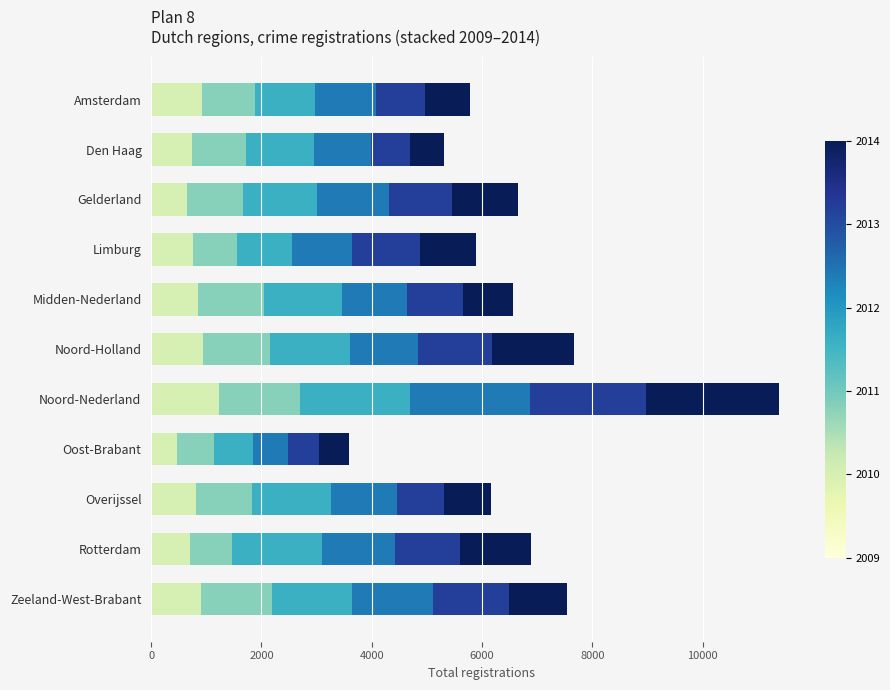

At which category is the sum across all series the highest?

Noord-Nederland